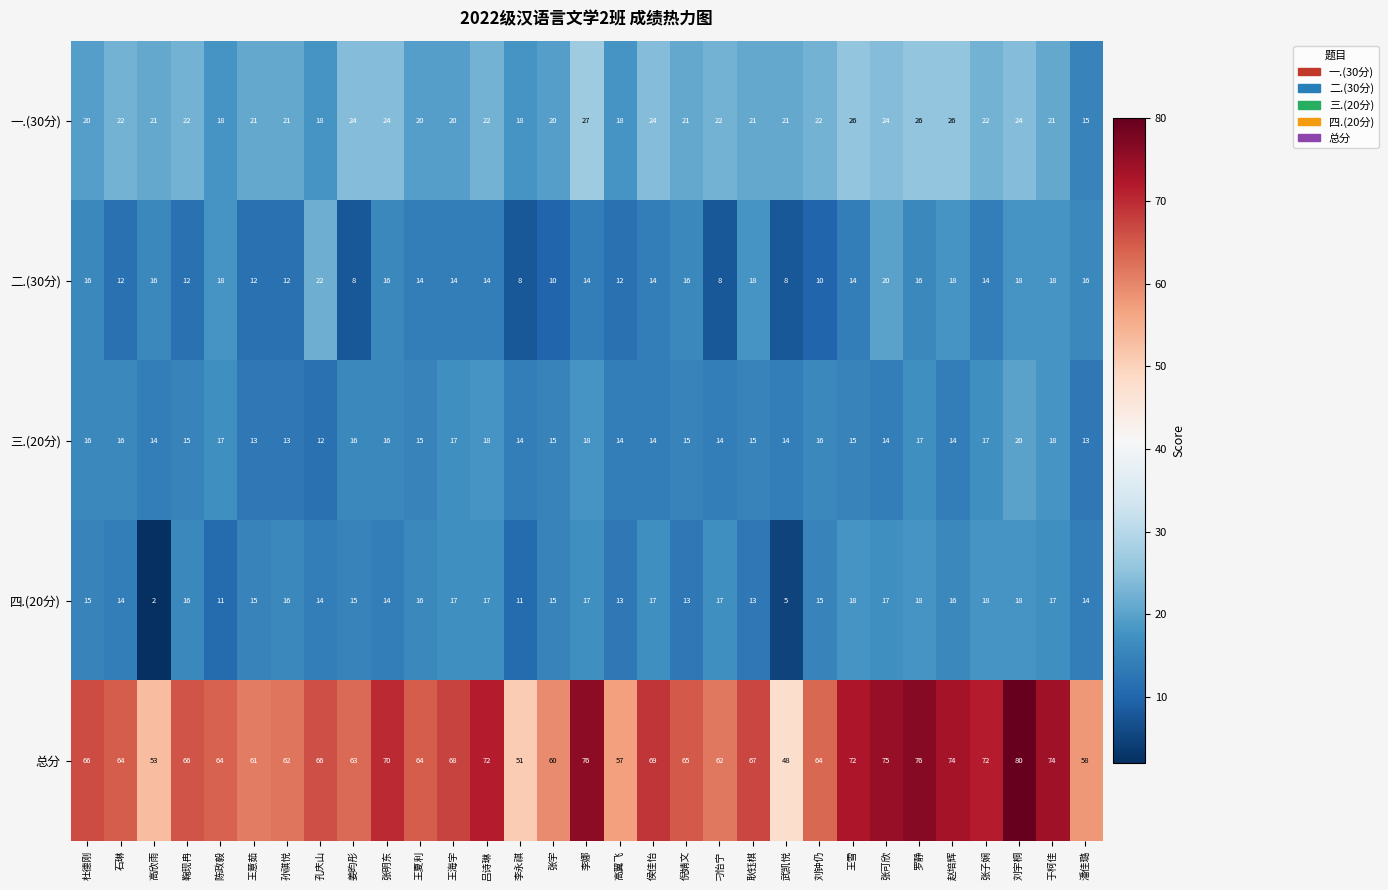

What is the difference between the highest and lowest values at 陈政毅?

53